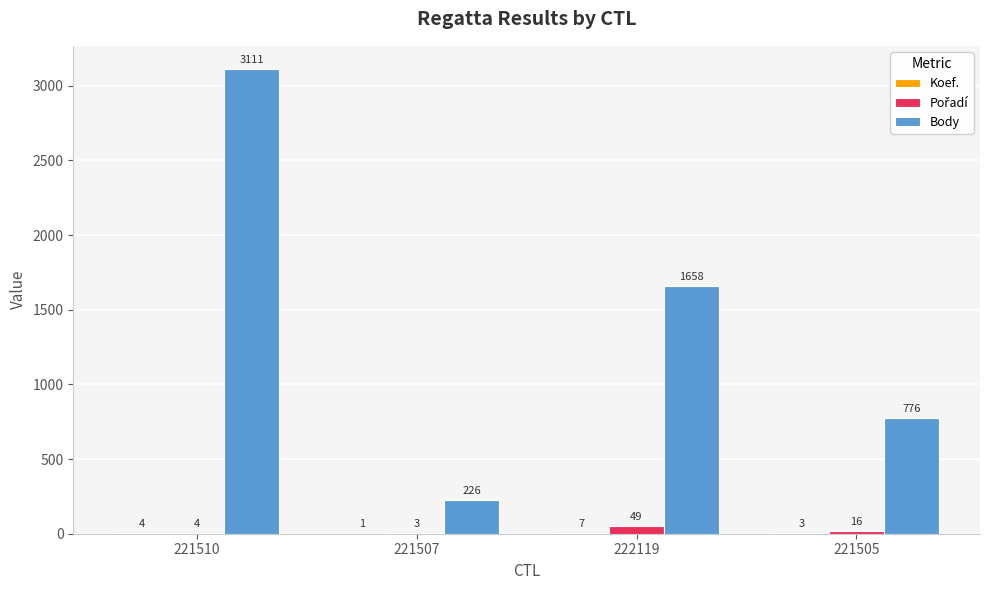

At which category does the chart reach its peak across all series?

221510